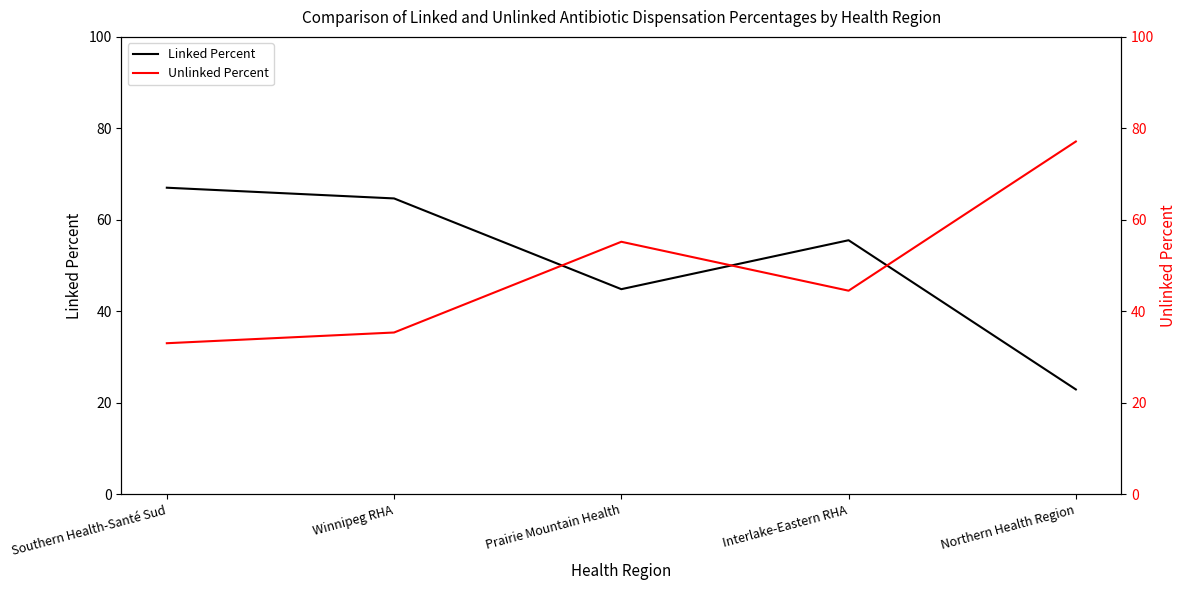

What is the sum of the Unlinked Percent values at Interlake-Eastern RHA and Prairie Mountain Health?

99.7